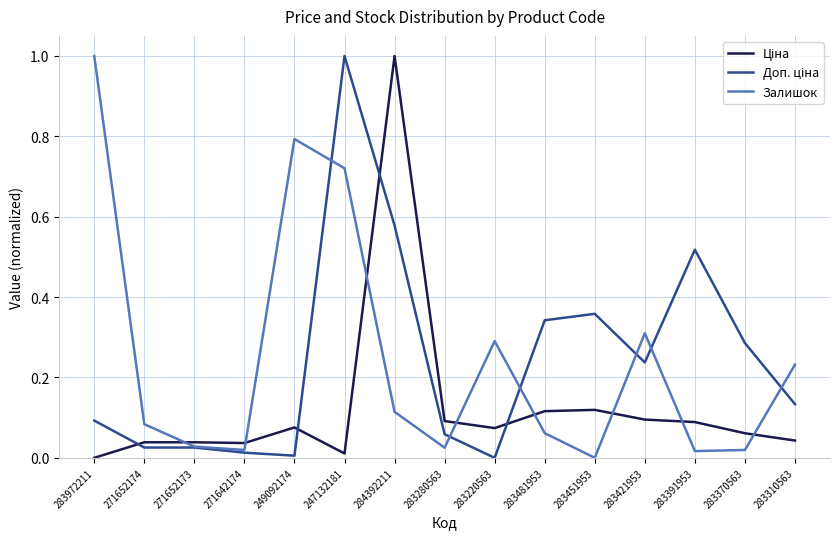

At which category is the sum across all series the highest?

247132181